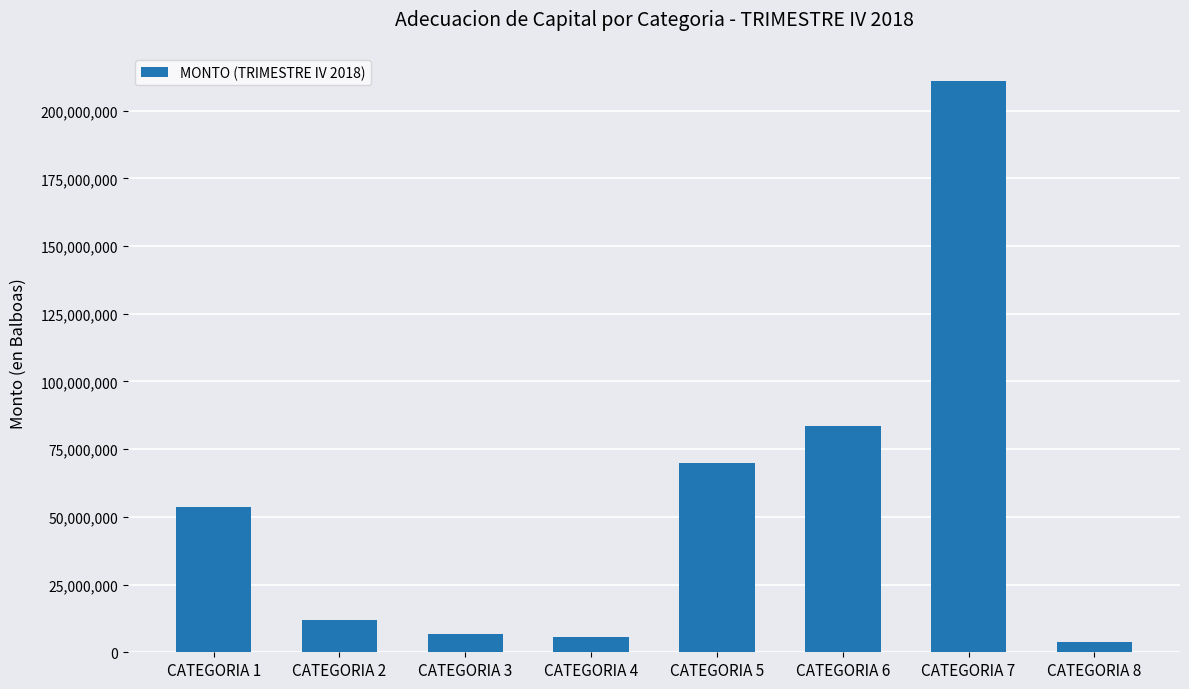

What is the difference between the second highest and minimum values?

79627026.3